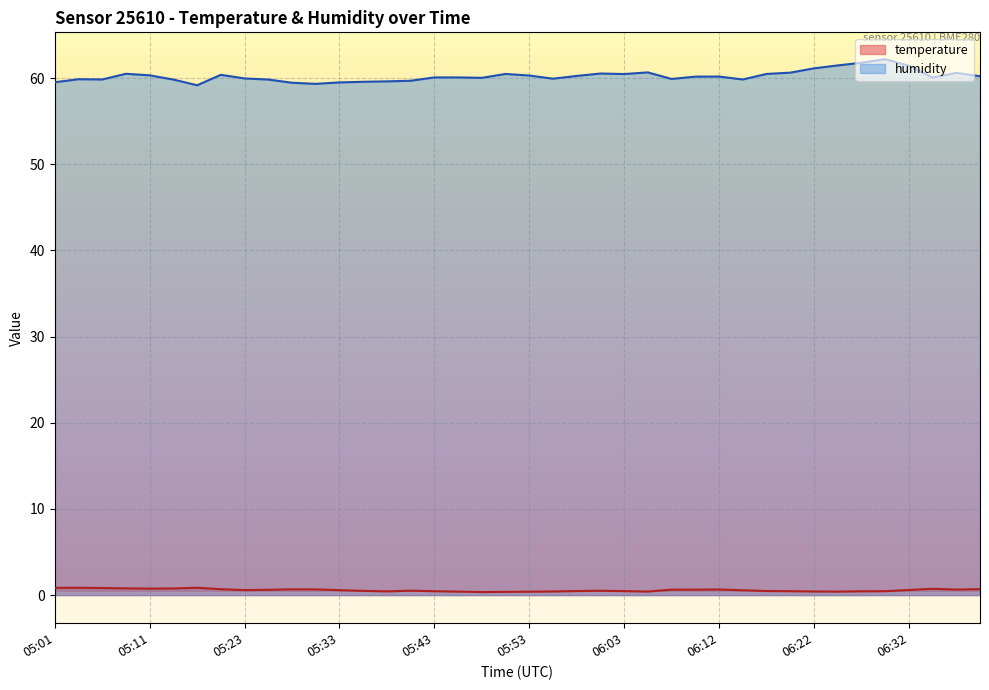

Rank the series at 06:29 from highest to lowest value.

humidity, temperature